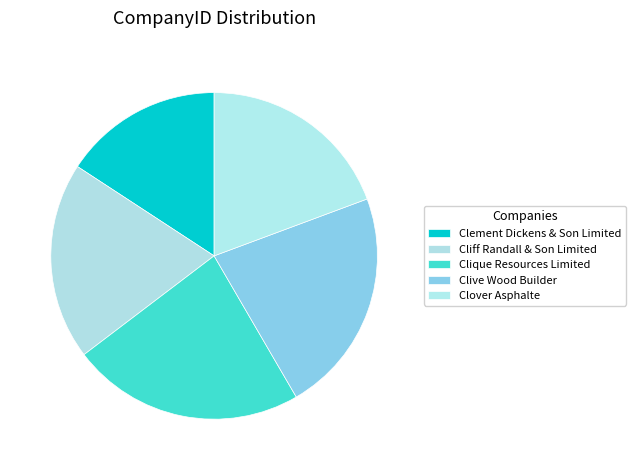

Does Clover Asphalte account for over 50% of the chart?

No